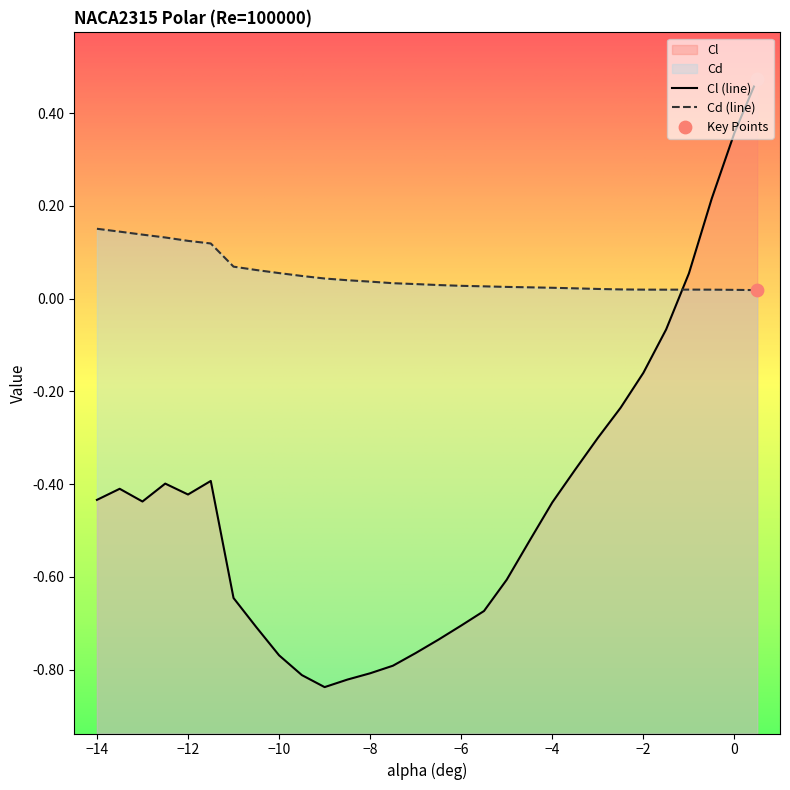

At which category is the sum across all series the highest?

0.5